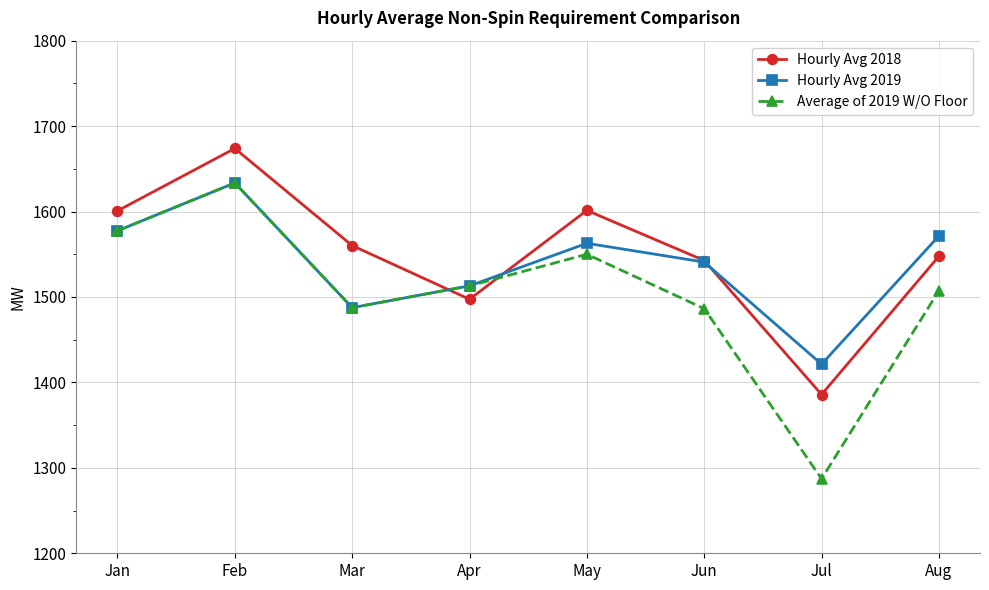

What is the smallest value displayed?

1287.2